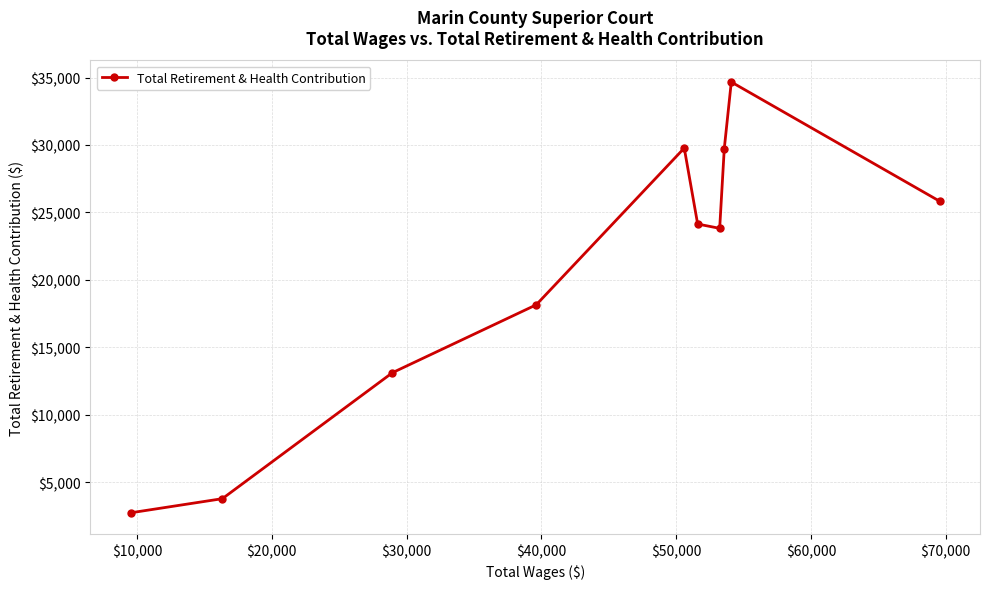

What is the value of the 5th point from the left?

29772